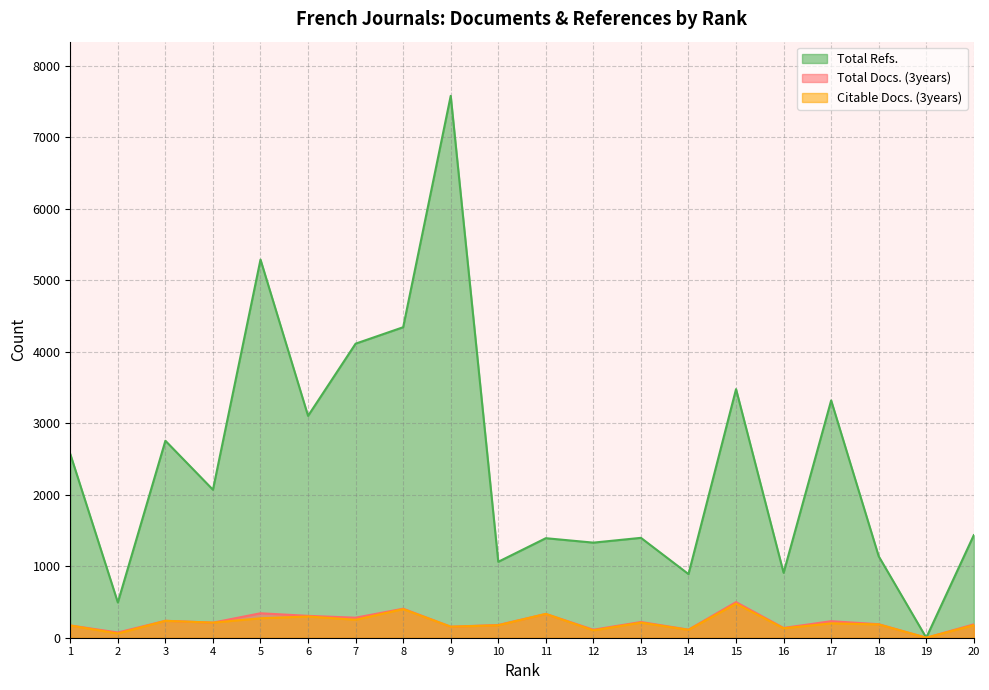

How many interior local valleys does the Total Refs. series have?

8